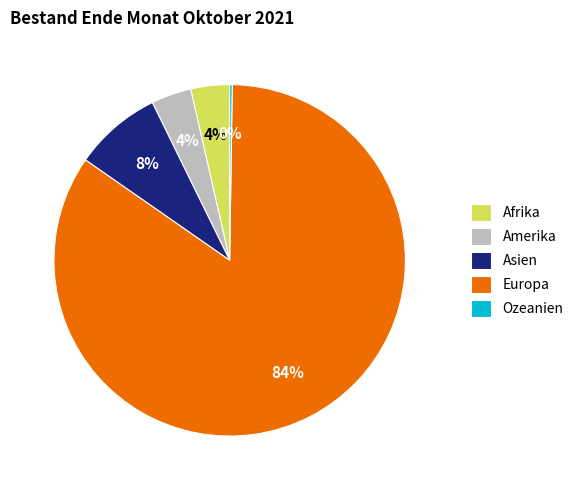

Do Afrika and Asien together represent more than half of the pie?

No